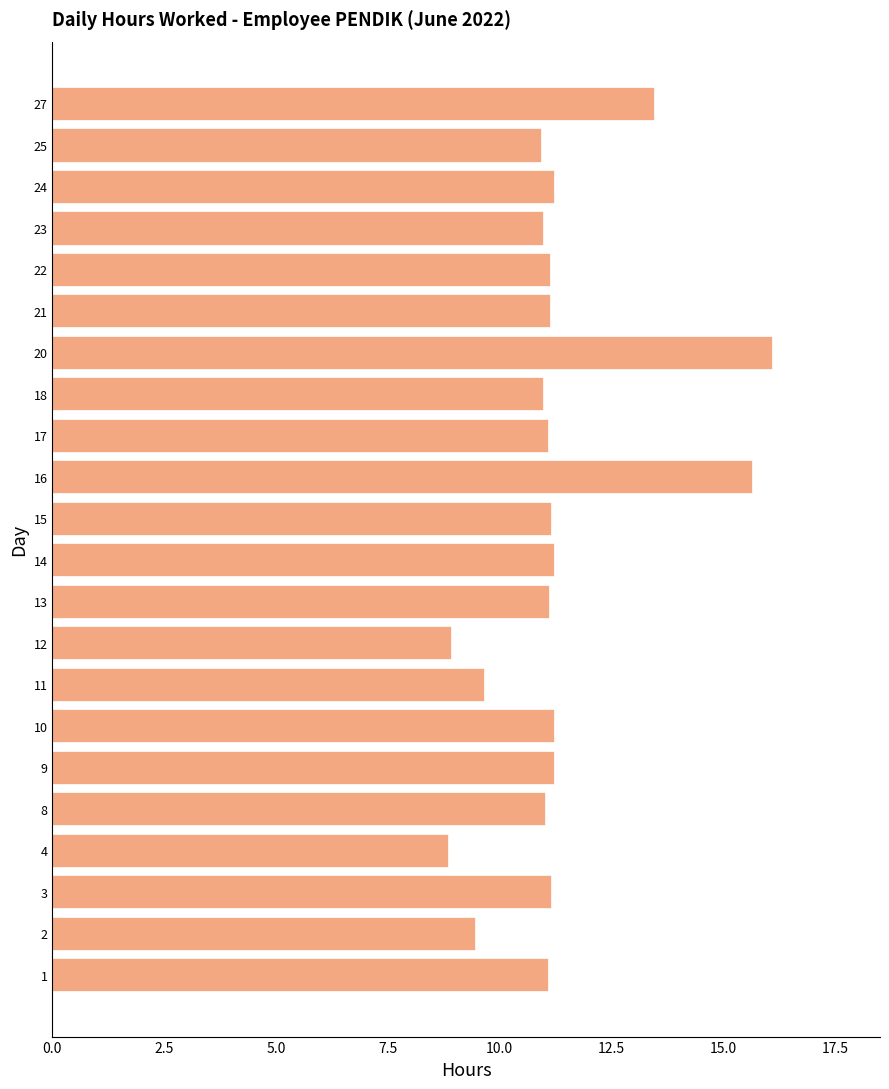

Read the value at 18.

11.0